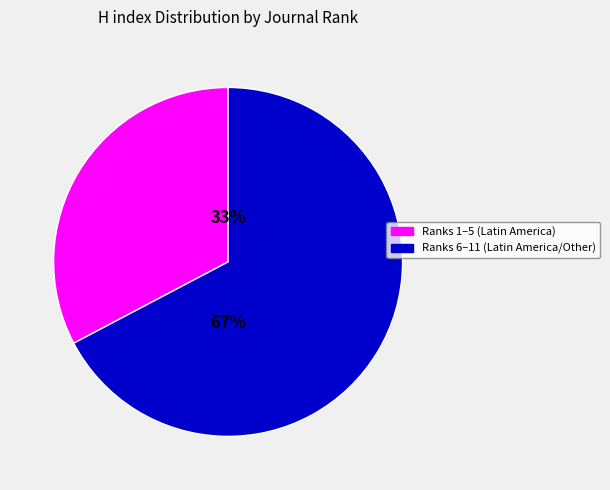

Does any single category account for the majority?

Yes